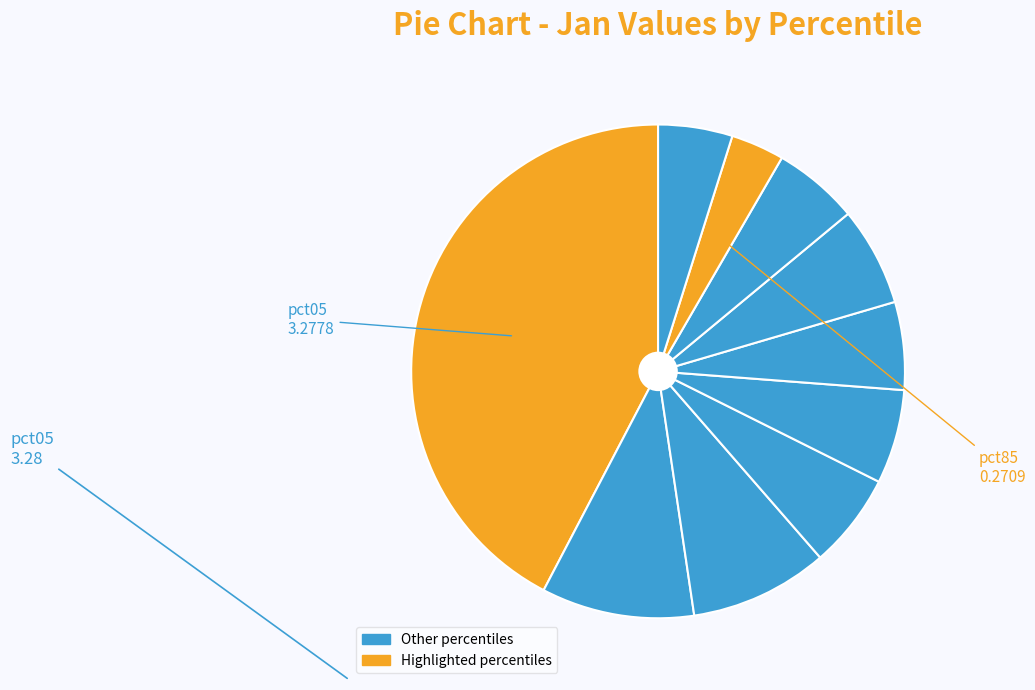

Count the number of slices in the pie.

10